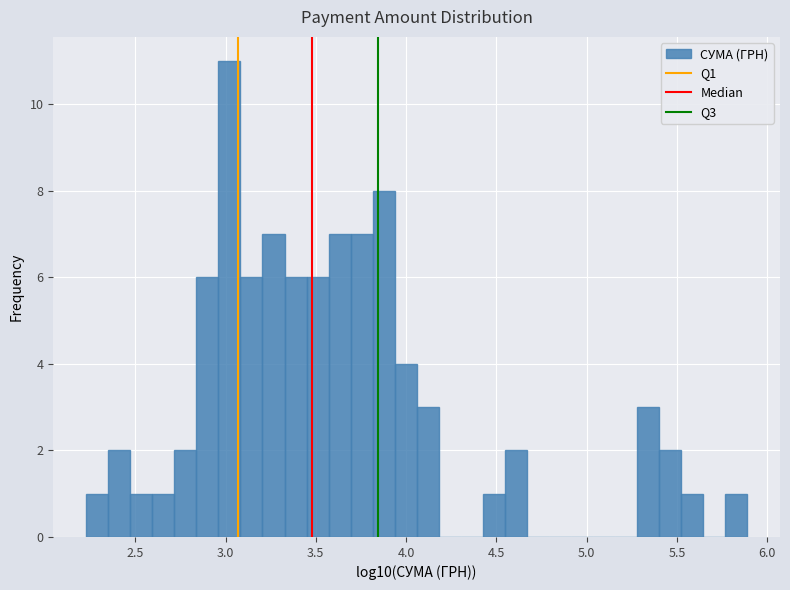

Read against the x-axis, roughly where is the centre of the tallest bar?

3.00